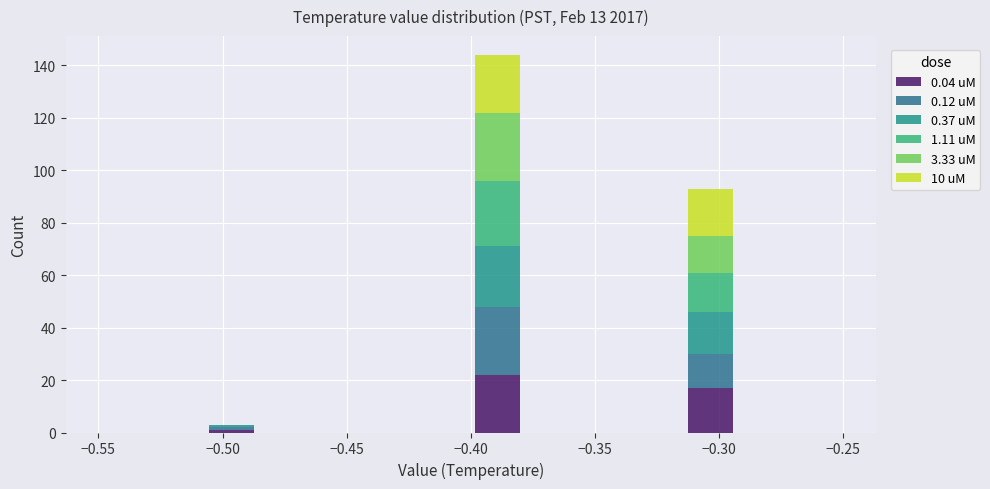

Which range on the x-axis has the tallest stacked bar (by total height)?

-0.400 to -0.380